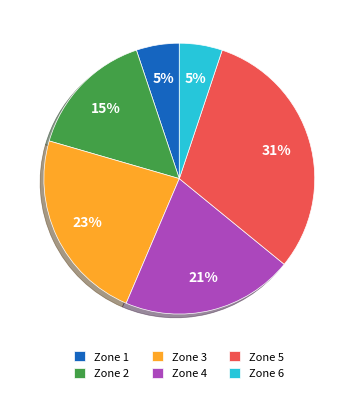

Which category has the biggest portion of the pie?

Zone 5